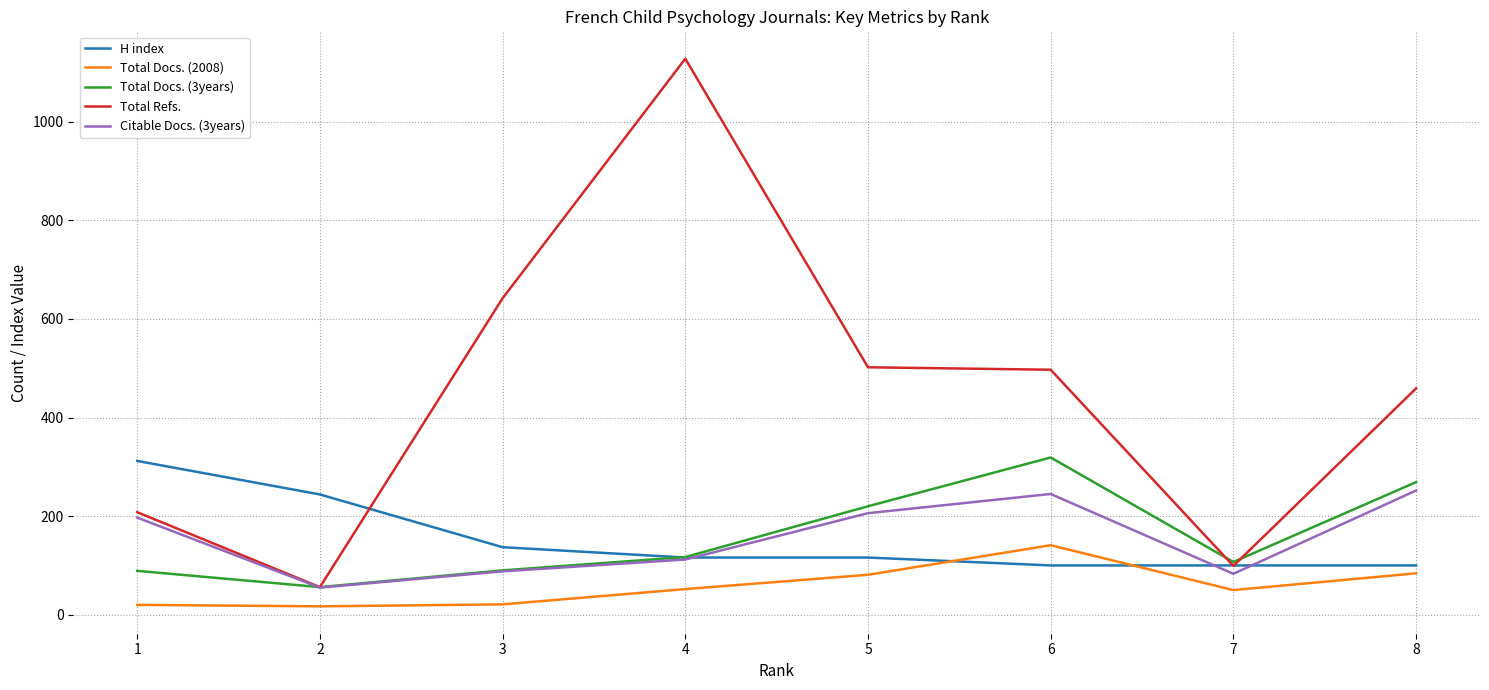

What is the maximum value for Total Refs.?

1128